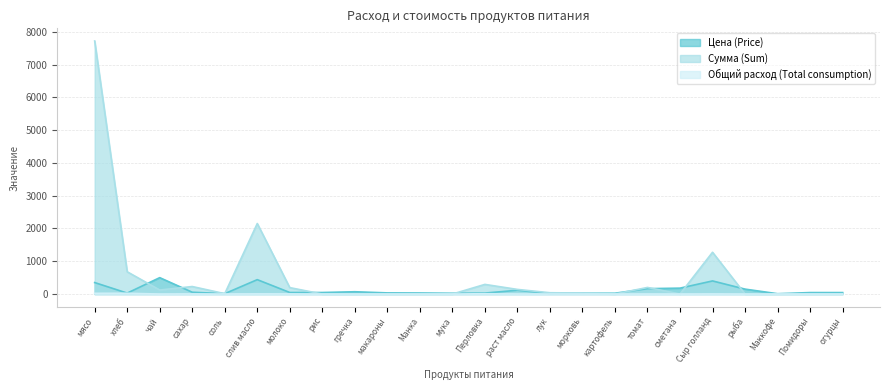

Which label corresponds to the smallest value in the chart?

рис